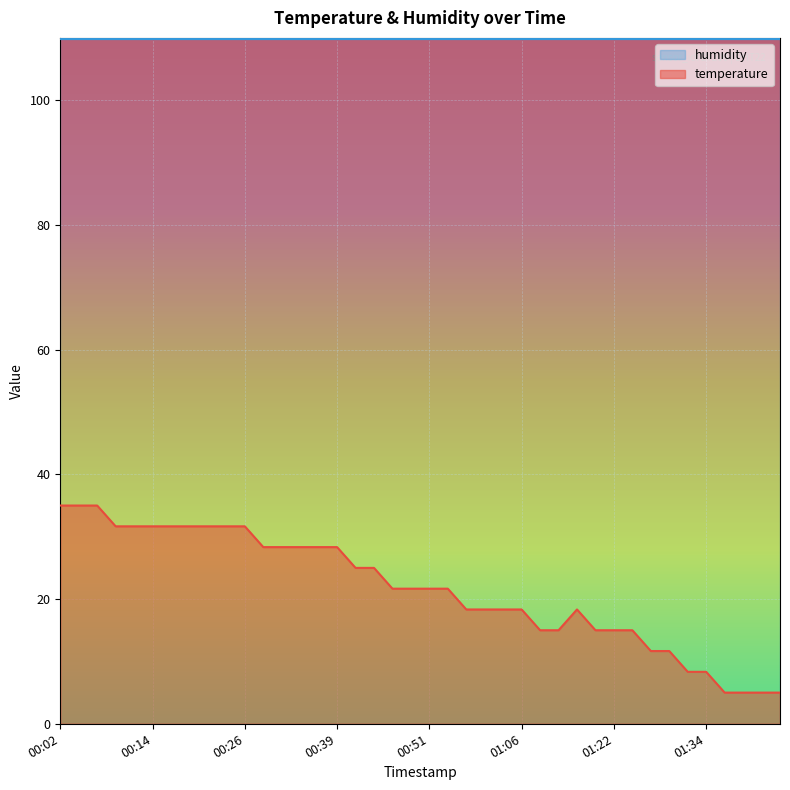

Where does the data first go above 21?

00:02